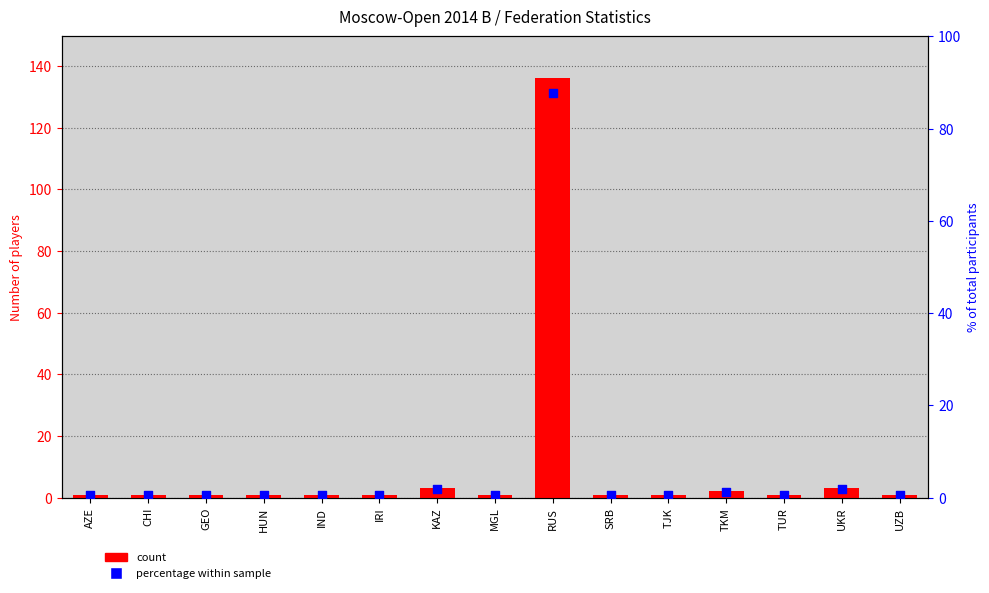

Which series contains the lowest Y value?

percentage within sample